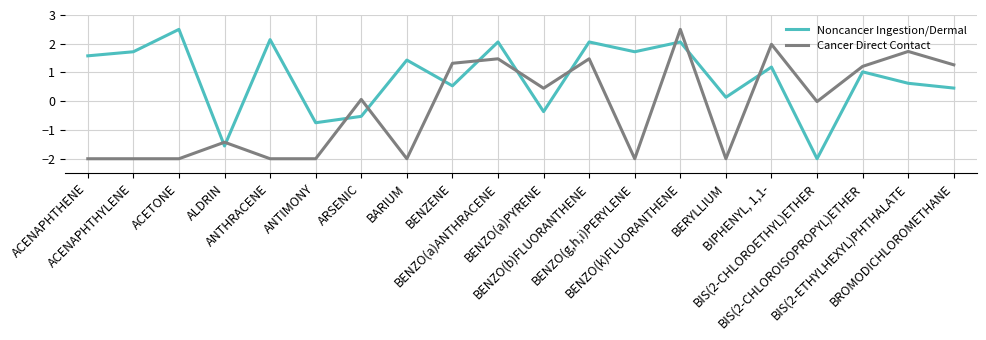

How many lines are shown in the chart?

2